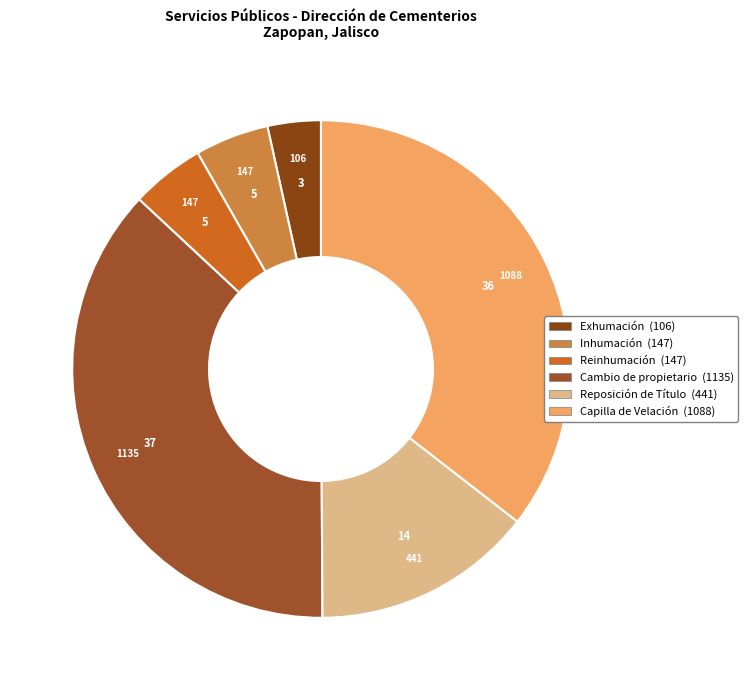

Approximately how many times larger is the value at Exhumación compared to Cambio de propietario?

0.1